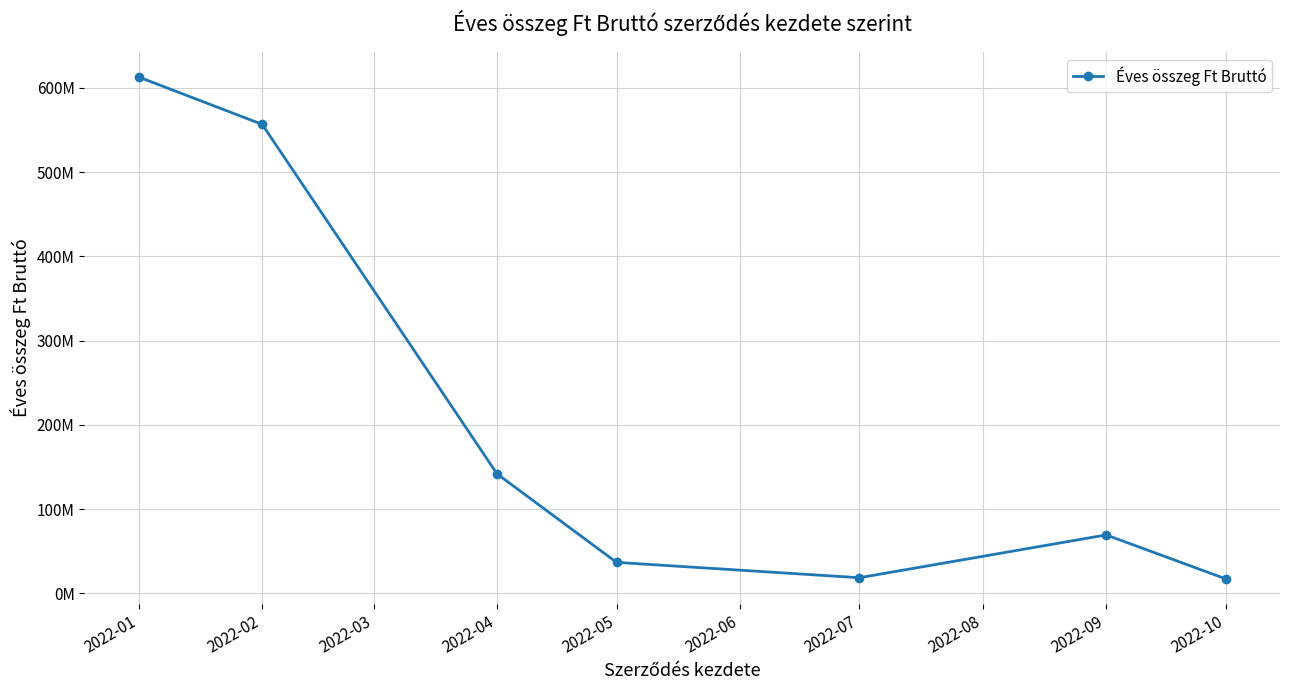

Read the value at 2022-01, to the nearest 10.

612795950